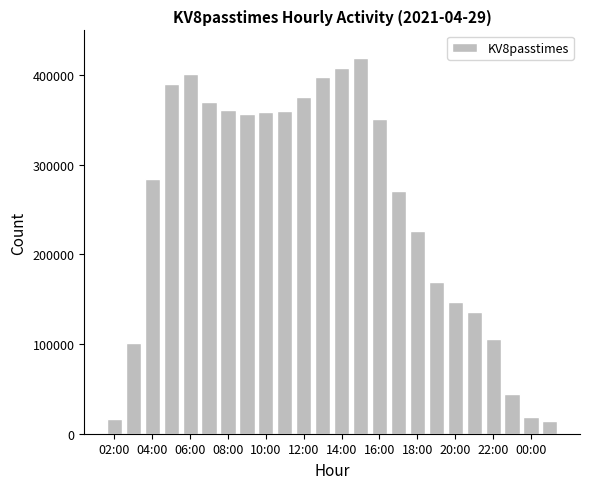

What is the smallest value displayed?

14479